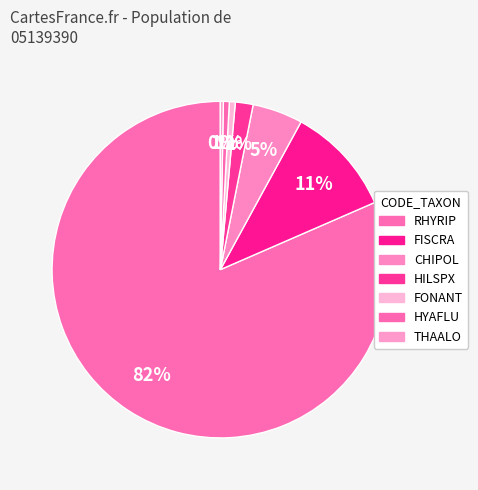

How many segments does this pie chart have?

7